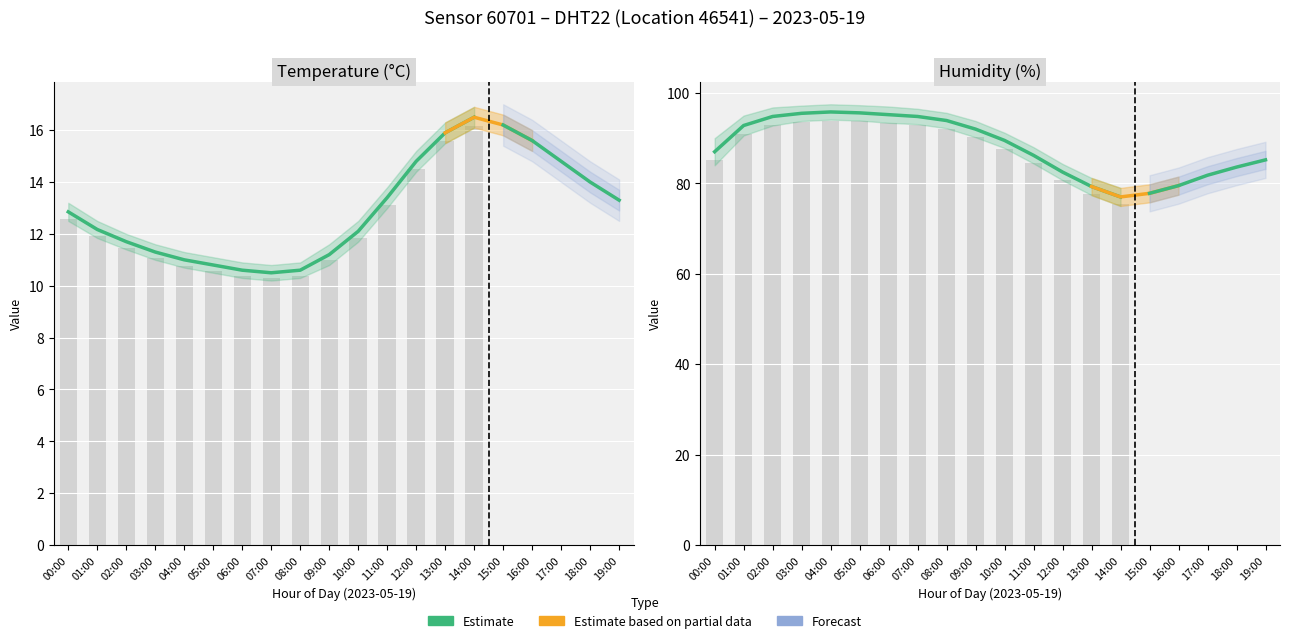

What is the difference between the second highest and second lowest values in the humidity_upper series?

17.5